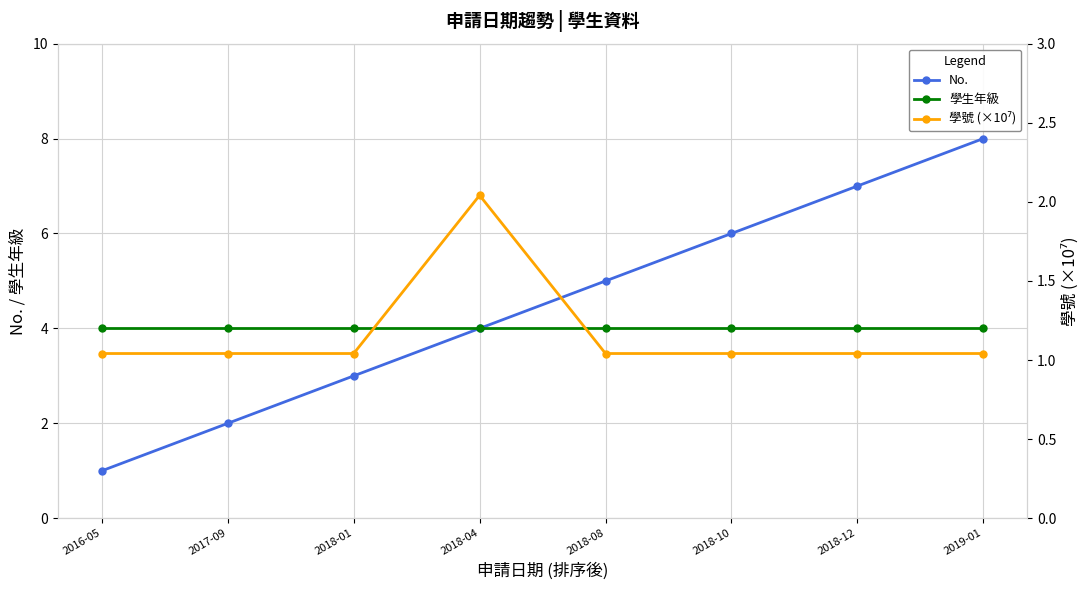

Where is No. nearest to the value 4?

2018-04